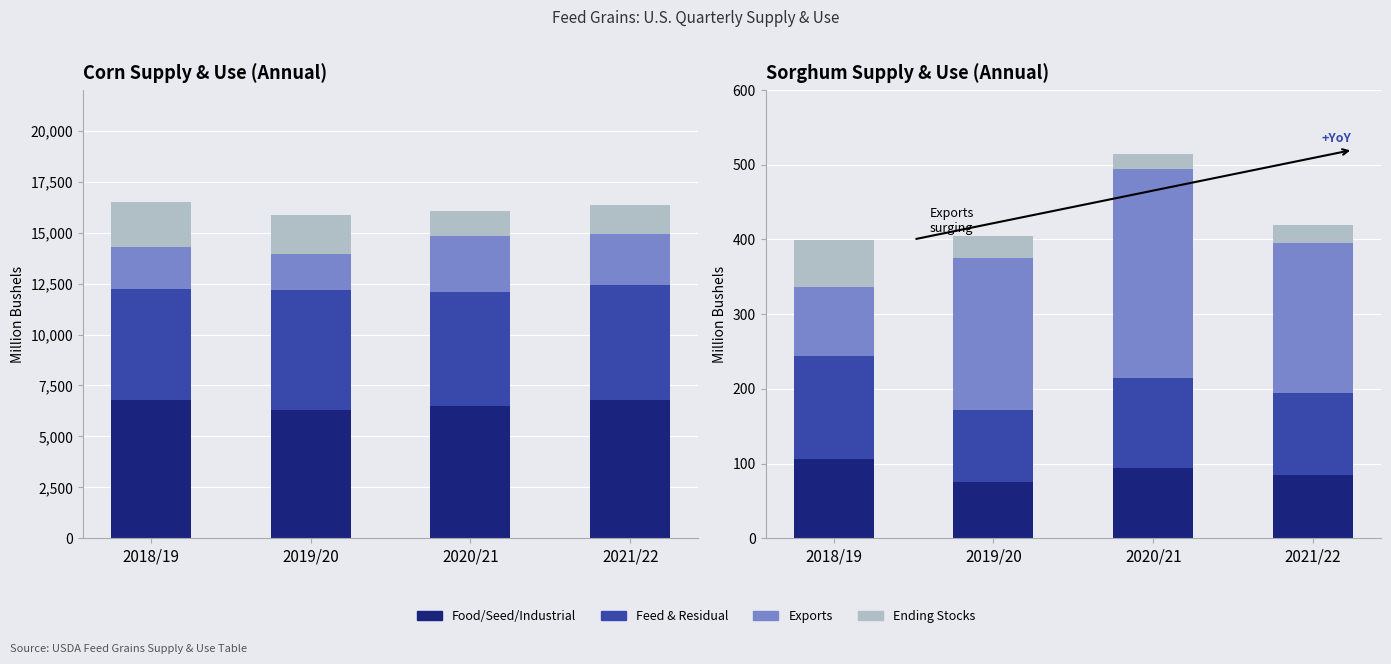

What is the approximate value of Food/Seed/Industrial at 2018/19?

105.6